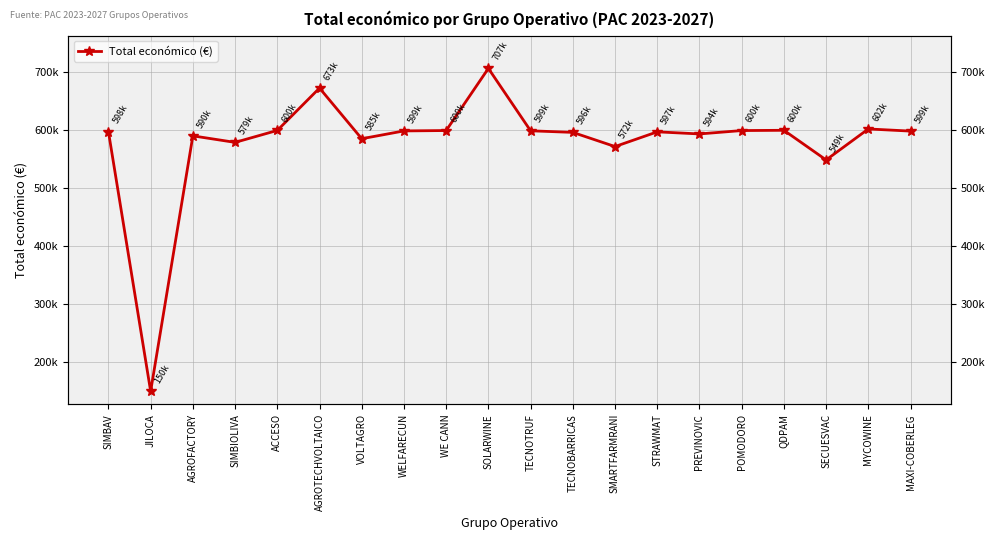

Reading left to right, what are all the values shown in this chart?

597651	150000	590382	579152	599779	672807	585460	598909	599584	706697	599131	596384	571965	597320	593715	599540	599986	548889	602295	598609